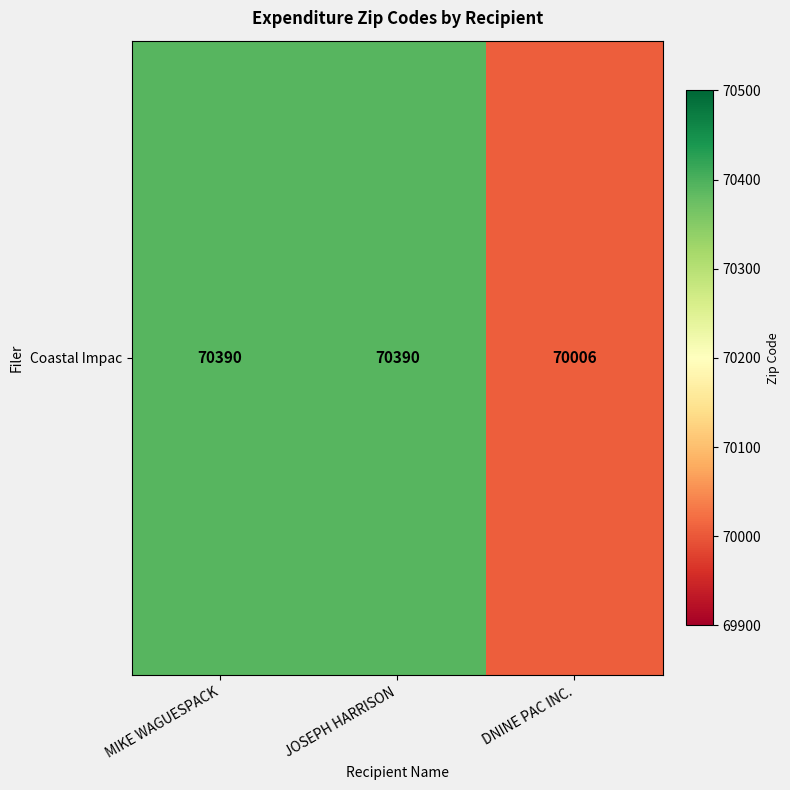

What is the greatest value displayed?

70390